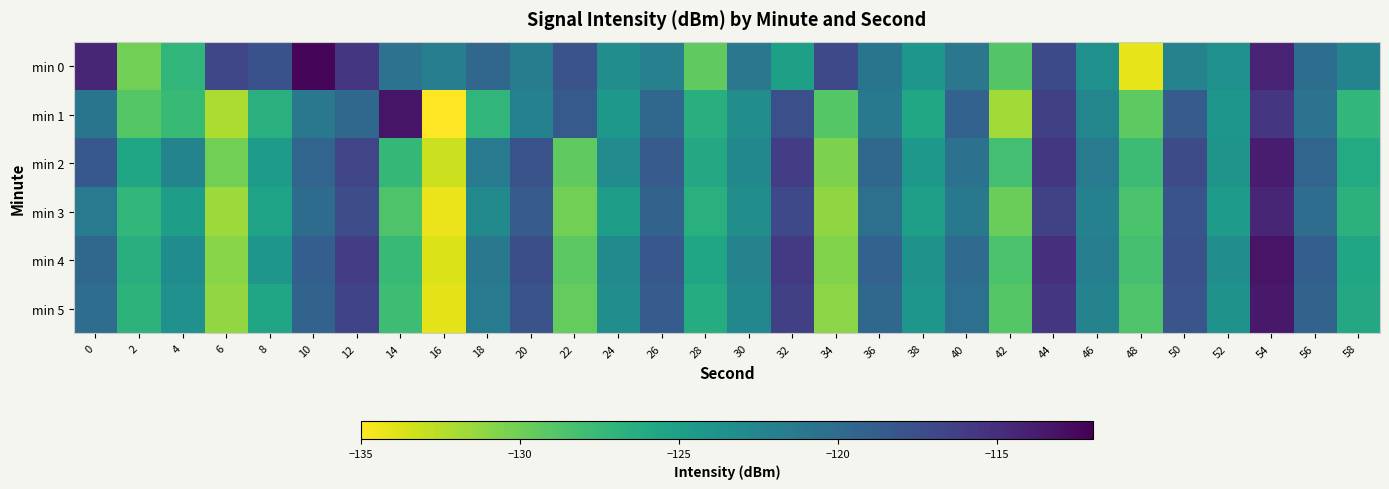

At which category does the chart reach its peak across all series?

10